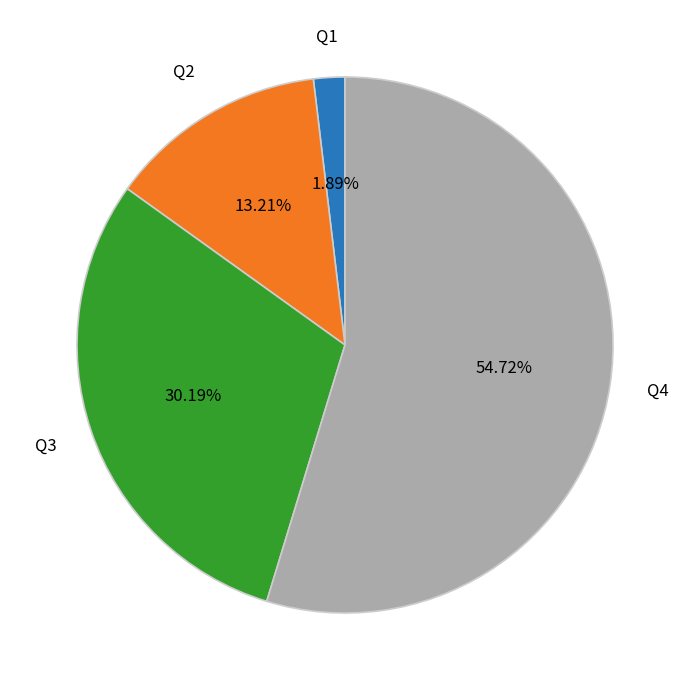

Is there a majority slice in this chart?

Yes